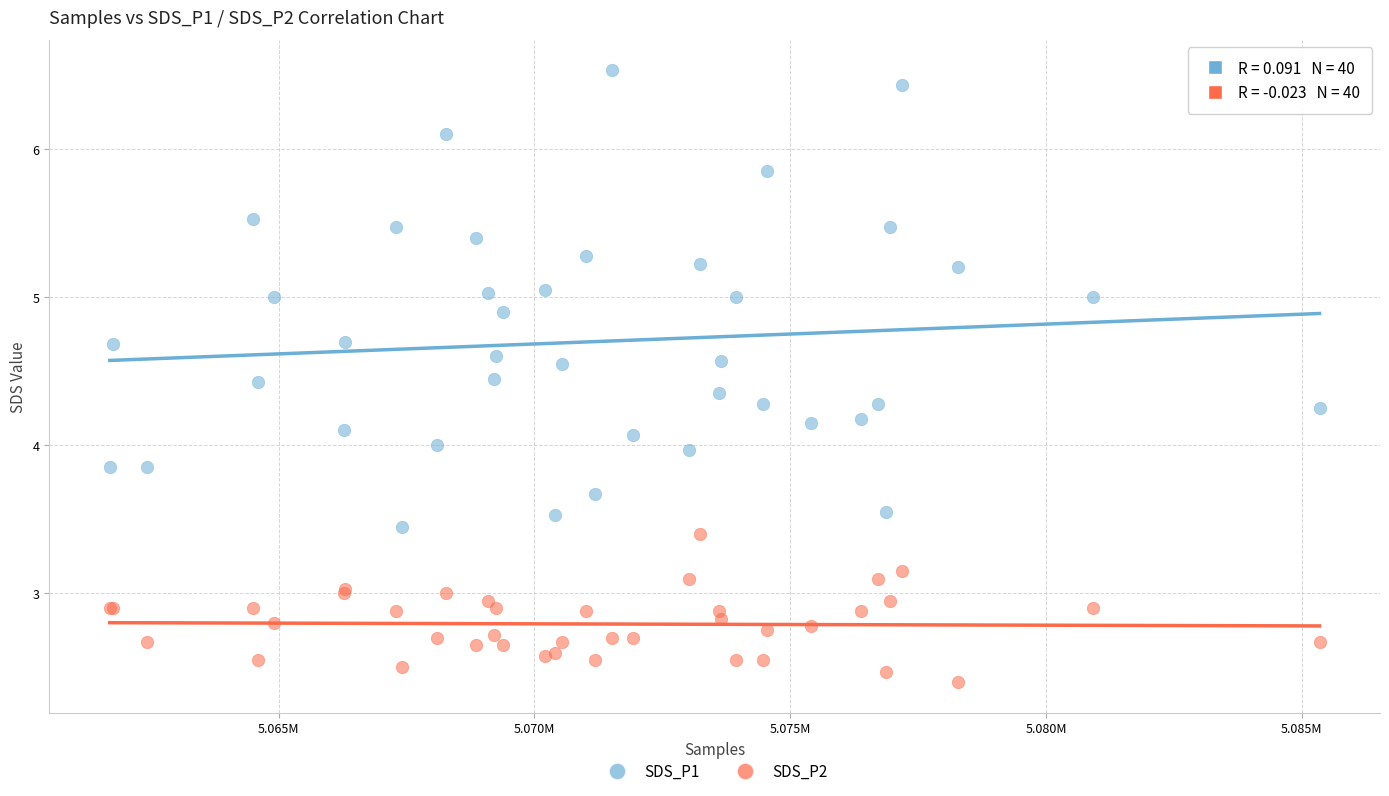

In the SDS_P2 series, what Y value is closest to 2?

2.4